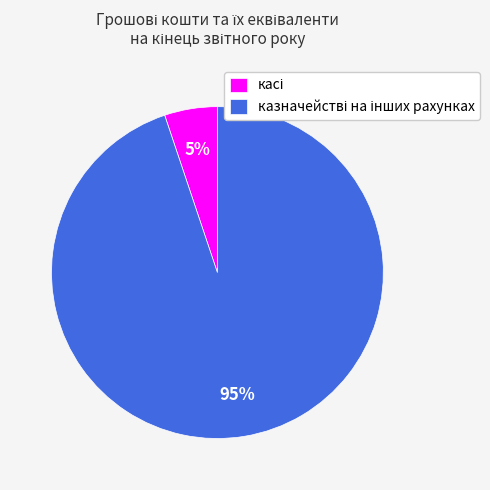

To the nearest percent, what is the difference between the largest and smallest slice percentages?

90%